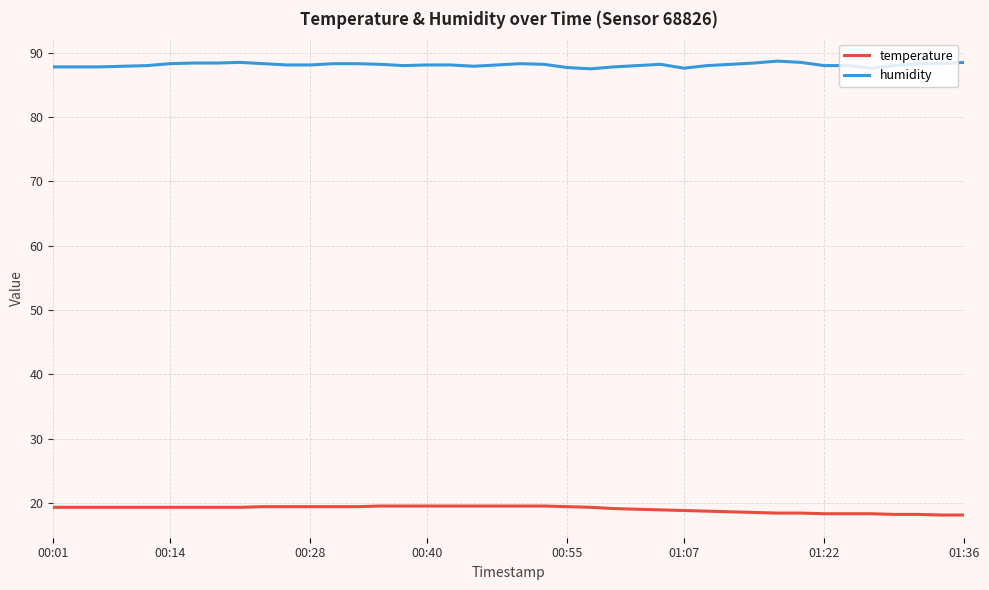

Rank the series by their maximum value, from highest to lowest.

humidity, temperature